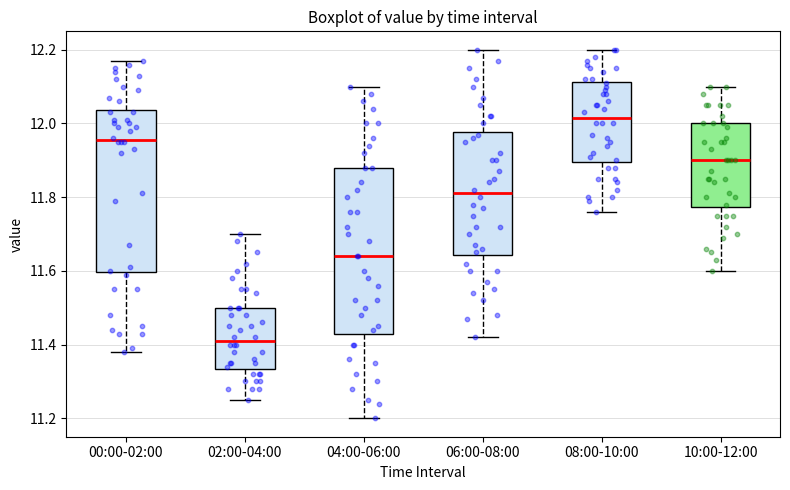

Reading left to right, transcribe this box plot: for each box, give where its median line is, the range the box spans, and where its two whiskers end, as read against the y-axis. The values are not printed on the chart, so give them approximately, as read against the axis.

00:00-02:00: median 11.96, box 11.60 to 12.04, whiskers 11.38 to 12.18
02:00-04:00: median 11.42, box 11.34 to 11.50, whiskers 11.26 to 11.70
04:00-06:00: median 11.64, box 11.44 to 11.88, whiskers 11.20 to 12.10
06:00-08:00: median 11.82, box 11.64 to 11.98, whiskers 11.42 to 12.20
08:00-10:00: median 12.02, box 11.90 to 12.12, whiskers 11.76 to 12.20
10:00-12:00: median 11.90, box 11.78 to 12.00, whiskers 11.60 to 12.10